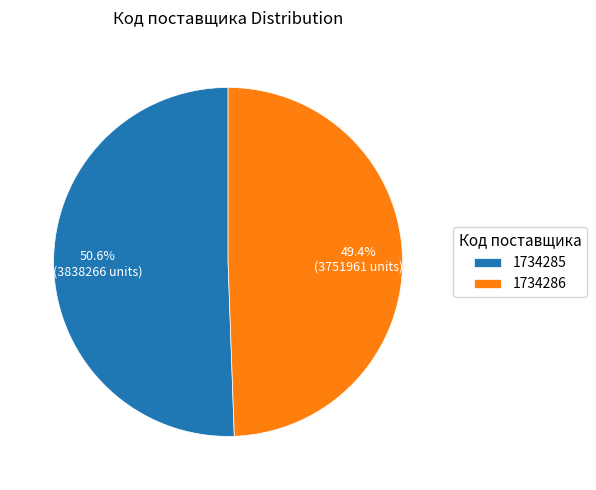

How many segments does this pie chart have?

2